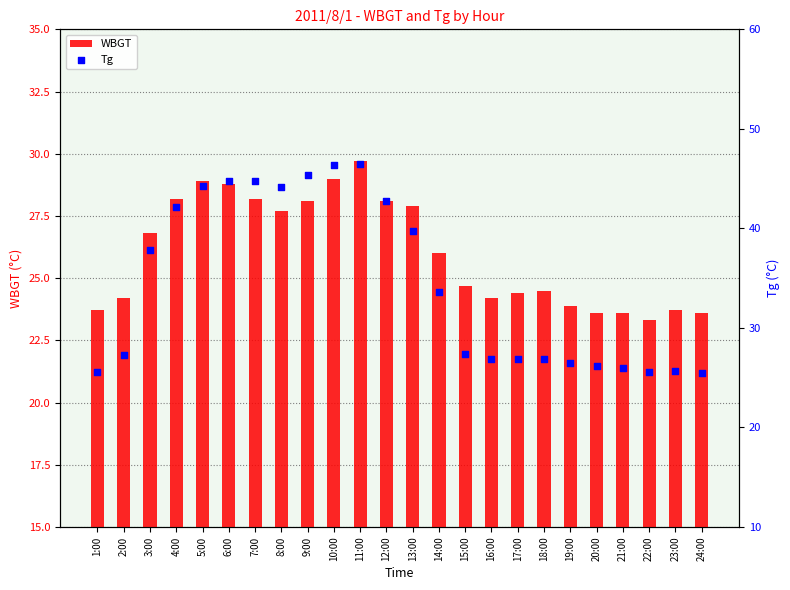

Which series contains the highest Y value?

Tg